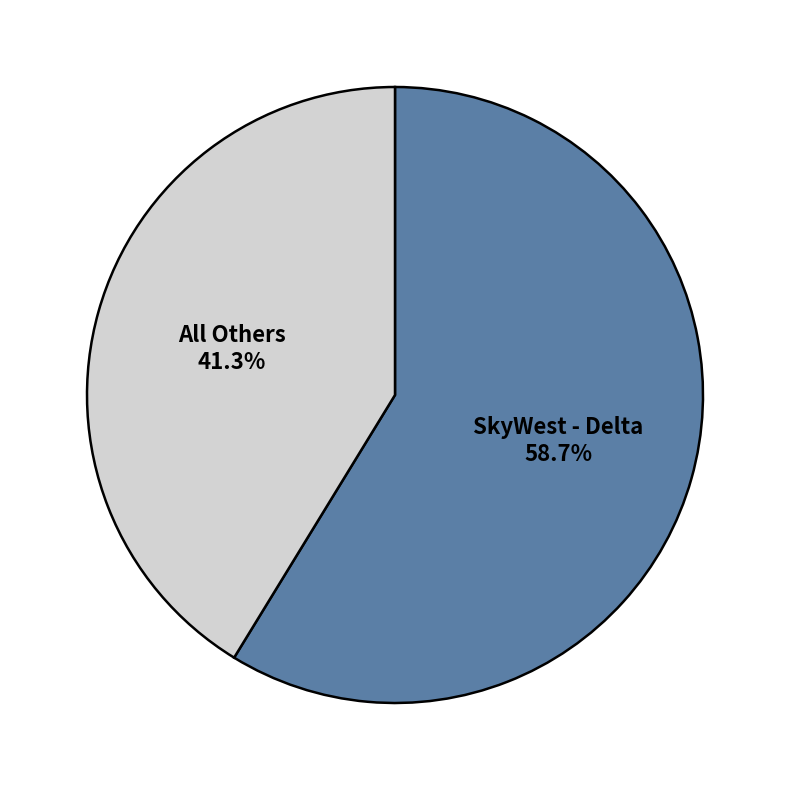

Do SkyWest - Delta and All Others together represent more than half of the pie?

Yes